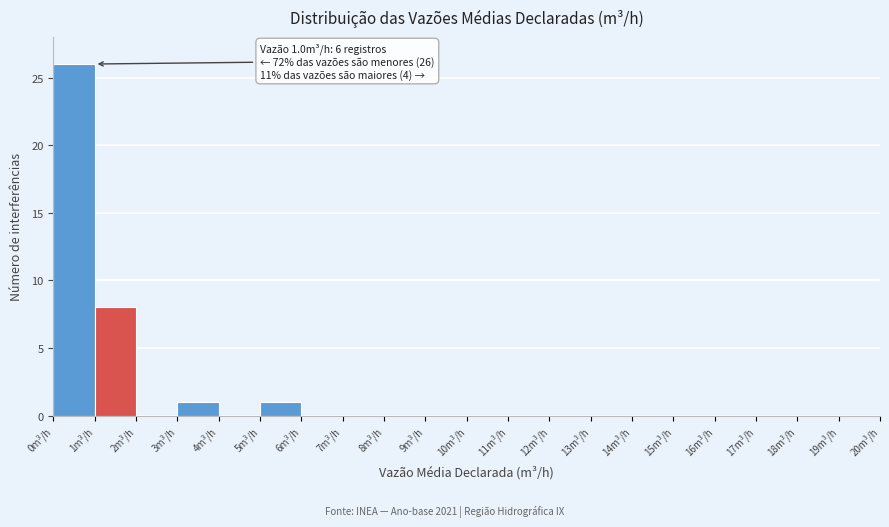

Which range on the x-axis has the tallest bar?

0 to 1